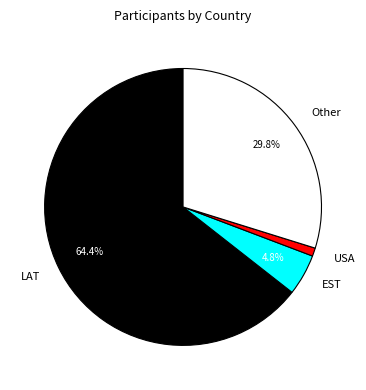

What is the smallest slice in the pie chart?

USA